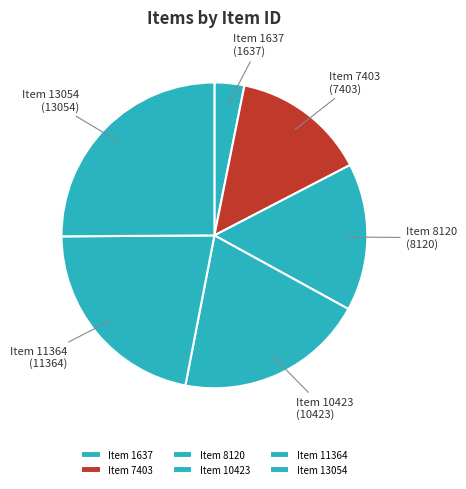

True or false: Item 8120 accounts for 2% of the total.

False